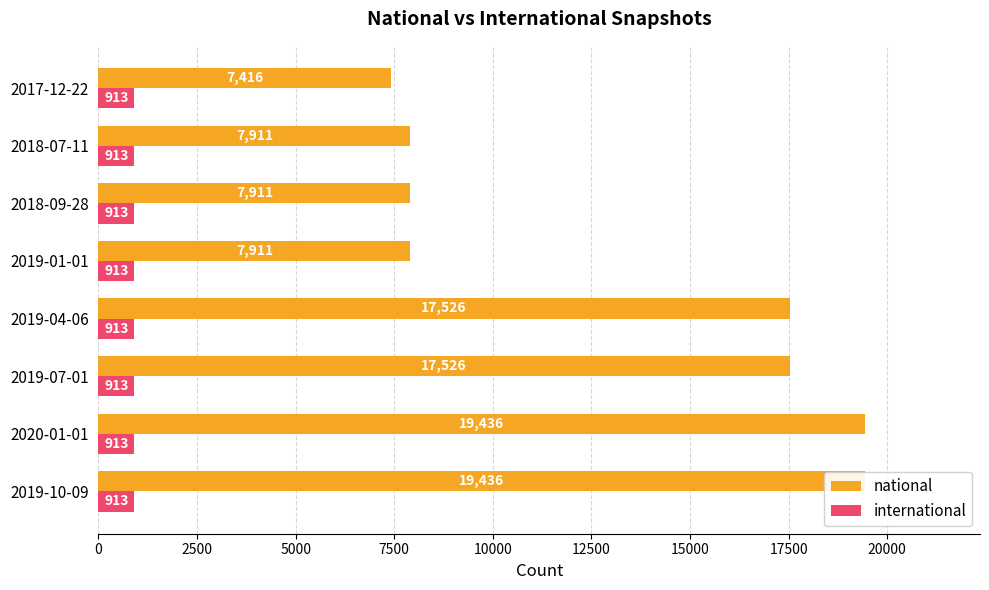

What is the difference between the maximum and second lowest values in the national series?

11525.0